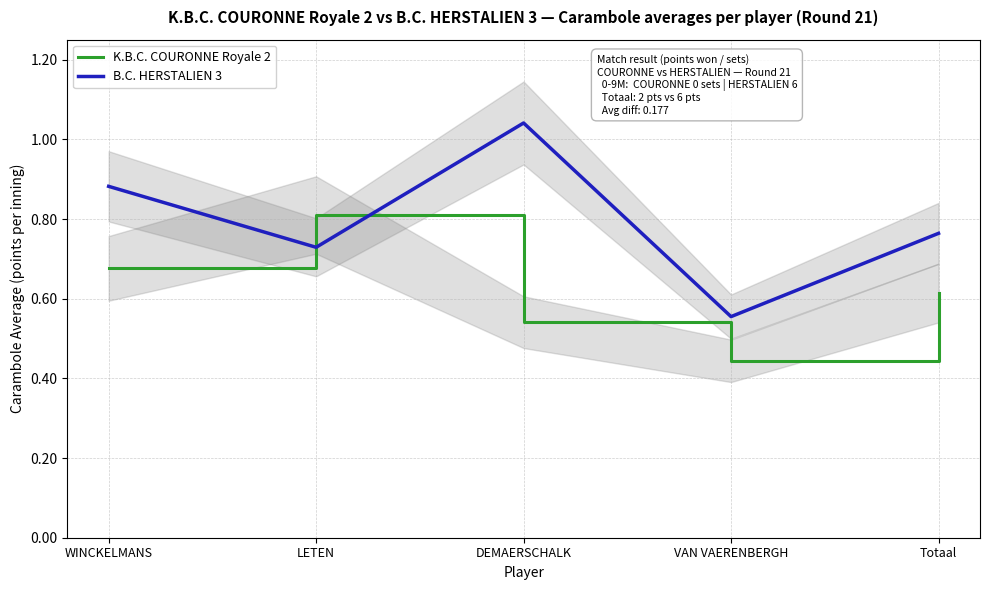

What is the value of the K.B.C. COURONNE Royale 2 point at the 1st from the left?

0.7